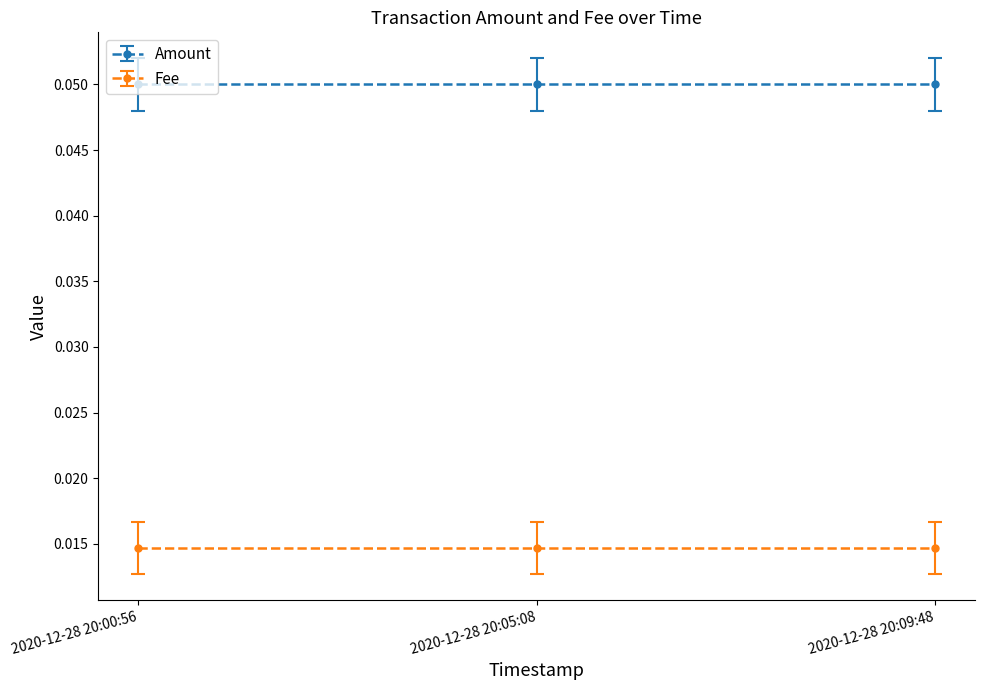

Reading left to right, extract all data points from this chart.

Amount: 2020-12-28 20:00:56=0.1	2020-12-28 20:05:08=0.1	2020-12-28 20:09:48=0.1
Fee: 2020-12-28 20:00:56=0.0	2020-12-28 20:05:08=0.0	2020-12-28 20:09:48=0.0